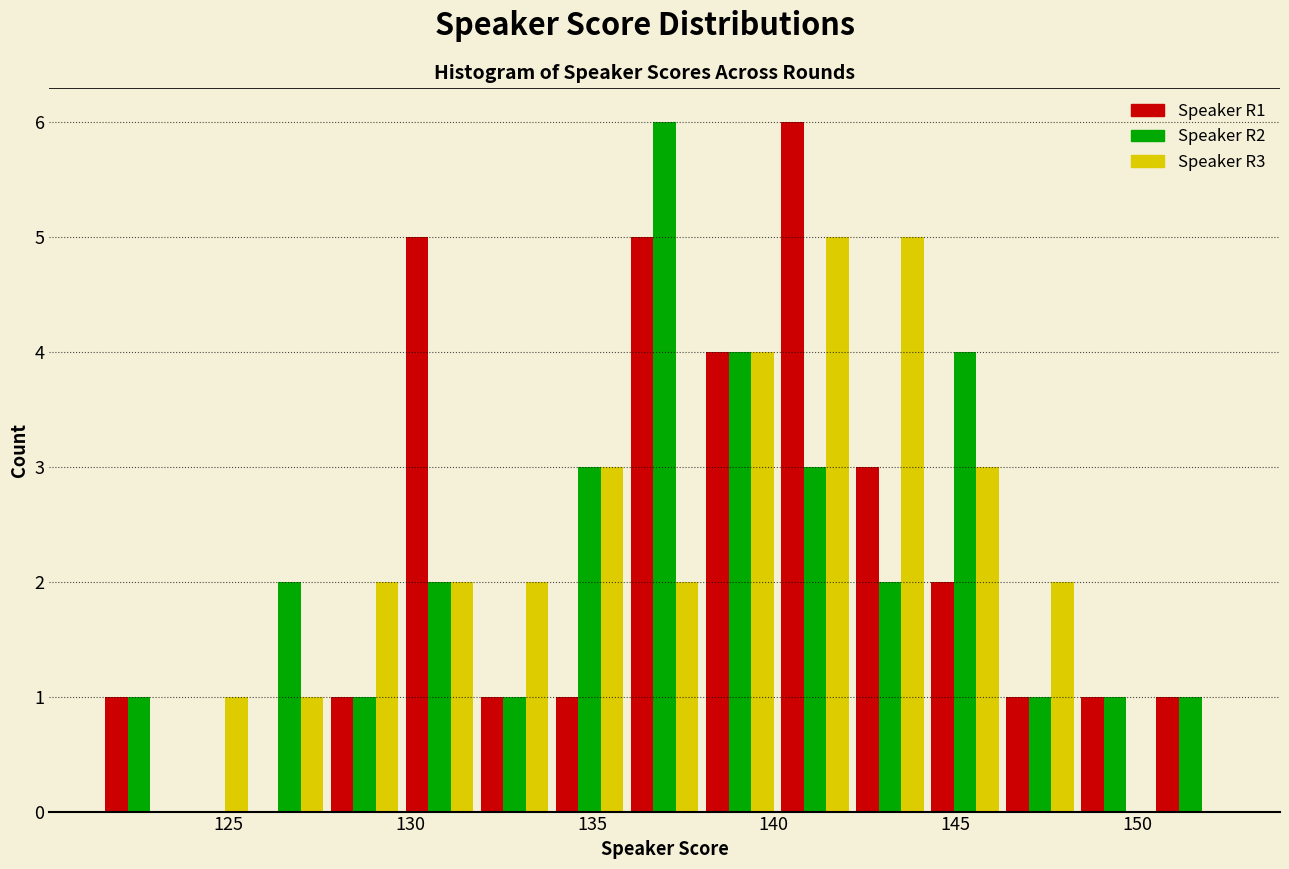

What is the height of the Speaker R1 bar covering 146.5 to 148.5 on the x-axis? Neither the bar edges nor the heights are printed on the chart, so give them approximately, as read against the axes.

1